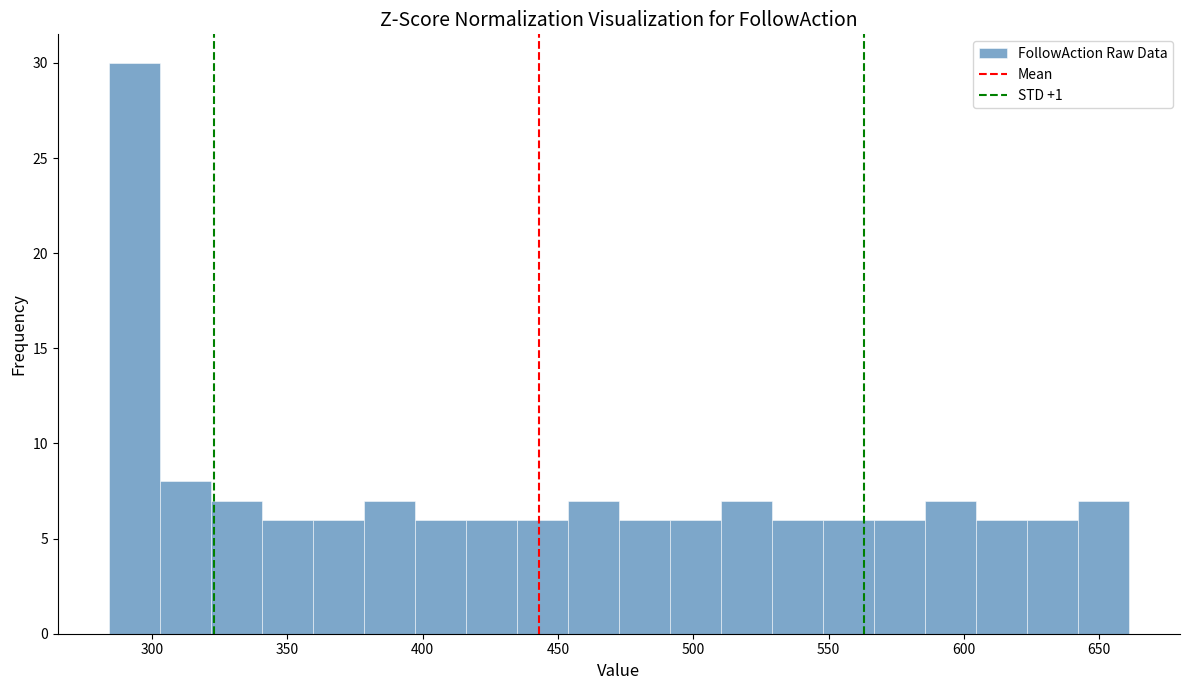

Around what value on the x-axis is the tallest bar? Give the approximate position of its centre, as read against the axis.

295